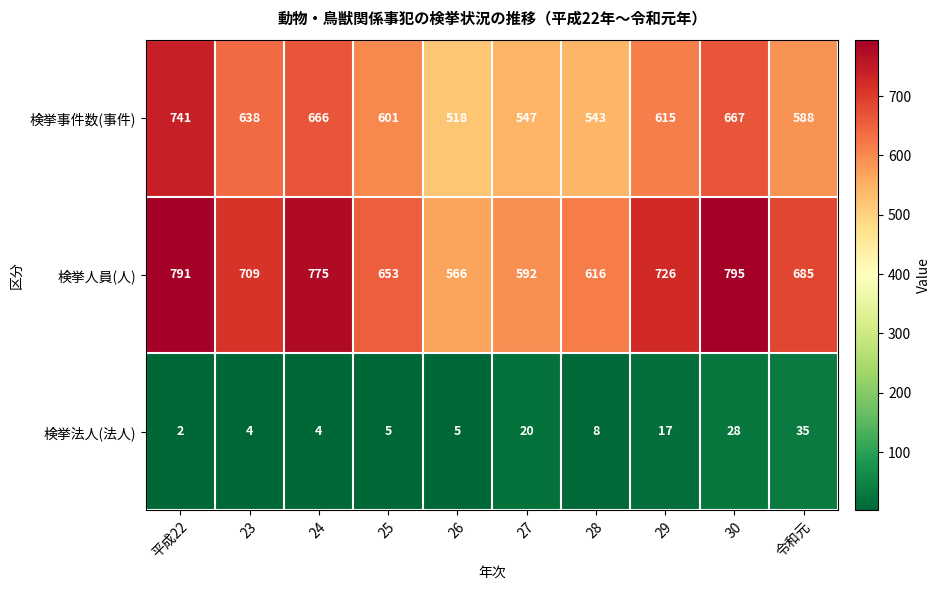

What is the spread (max minus min) of values at 29?

709